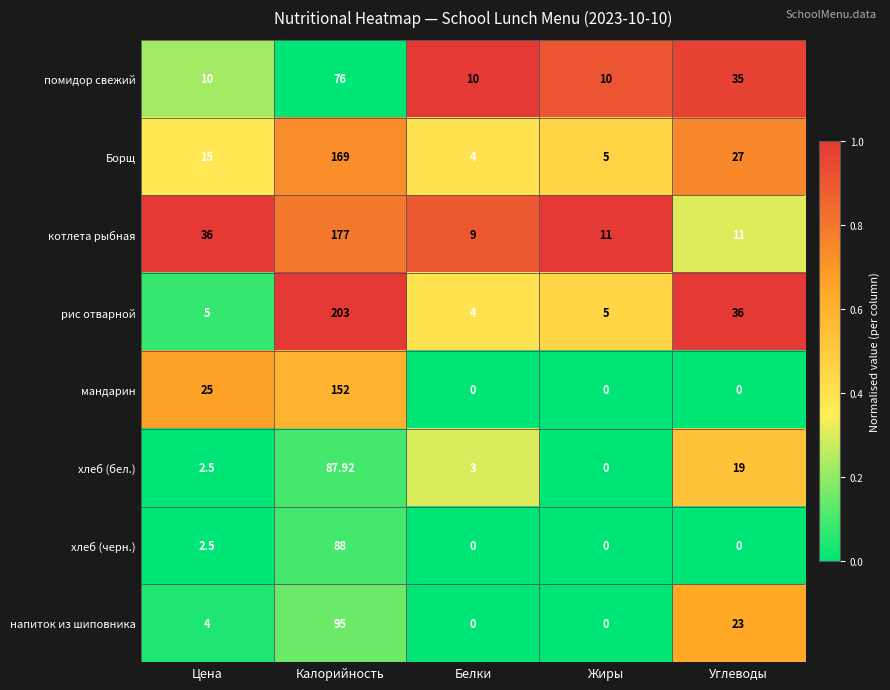

Rank the series by their maximum value, from highest to lowest.

рис отварной, котлета рыбная, Борщ, мандарин, напиток из шиповника, хлеб (черн.), хлеб (бел.), помидор свежий